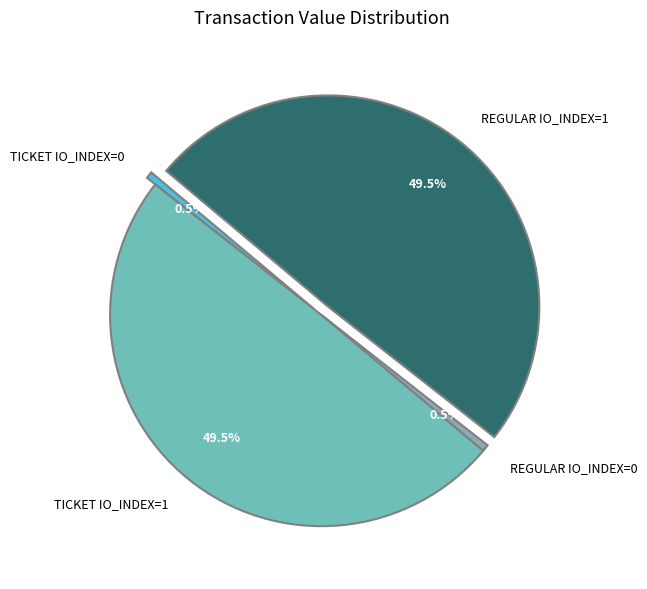

Is there a majority slice in this chart?

No